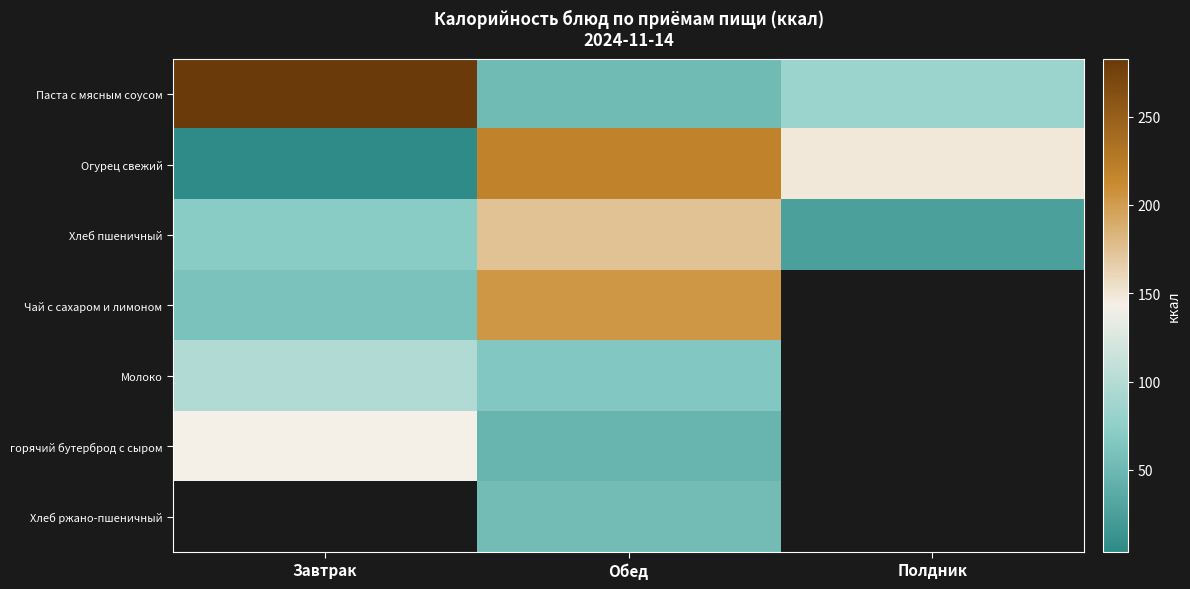

What is the highest value of the Паста с мясным соусом series?

282.8